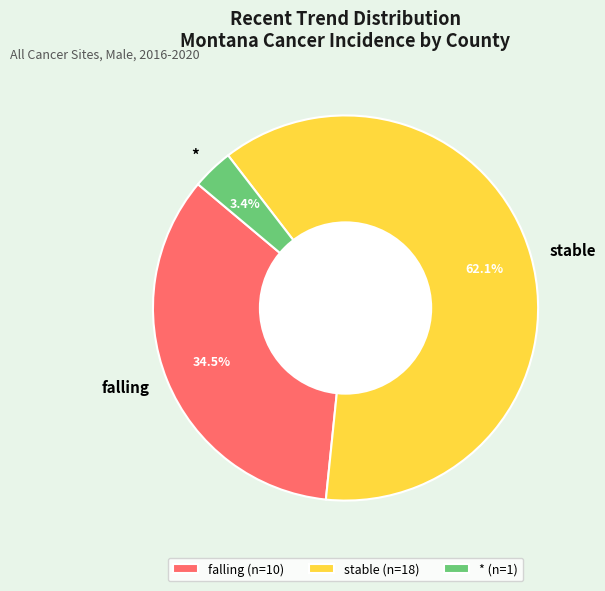

Is it true that falling is 1% of the pie?

False